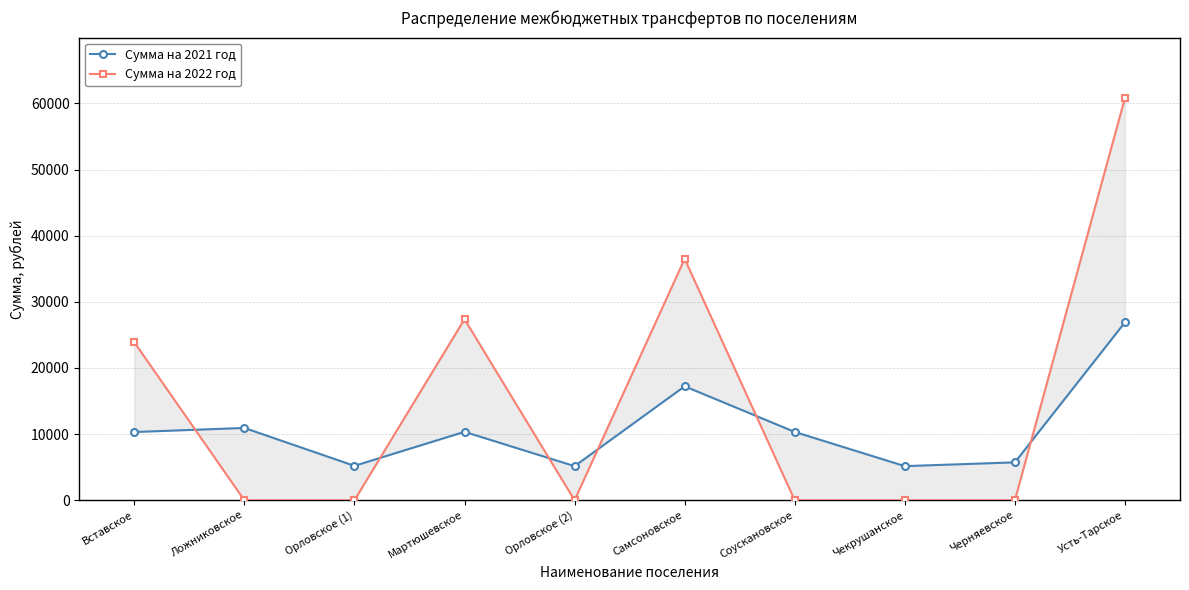

Reading right to left, extract all data points from this chart.

Сумма на 2021 год: 26900.6	5729.7	5156.7	10329.2	17225.4	5156.7	10342.9	5202.4	10932.1	10313.4
Сумма на 2022 год: 60816.5	0.0	0.0	0.0	36489.8	0.0	27367.4	0.0	0.0	23892.2